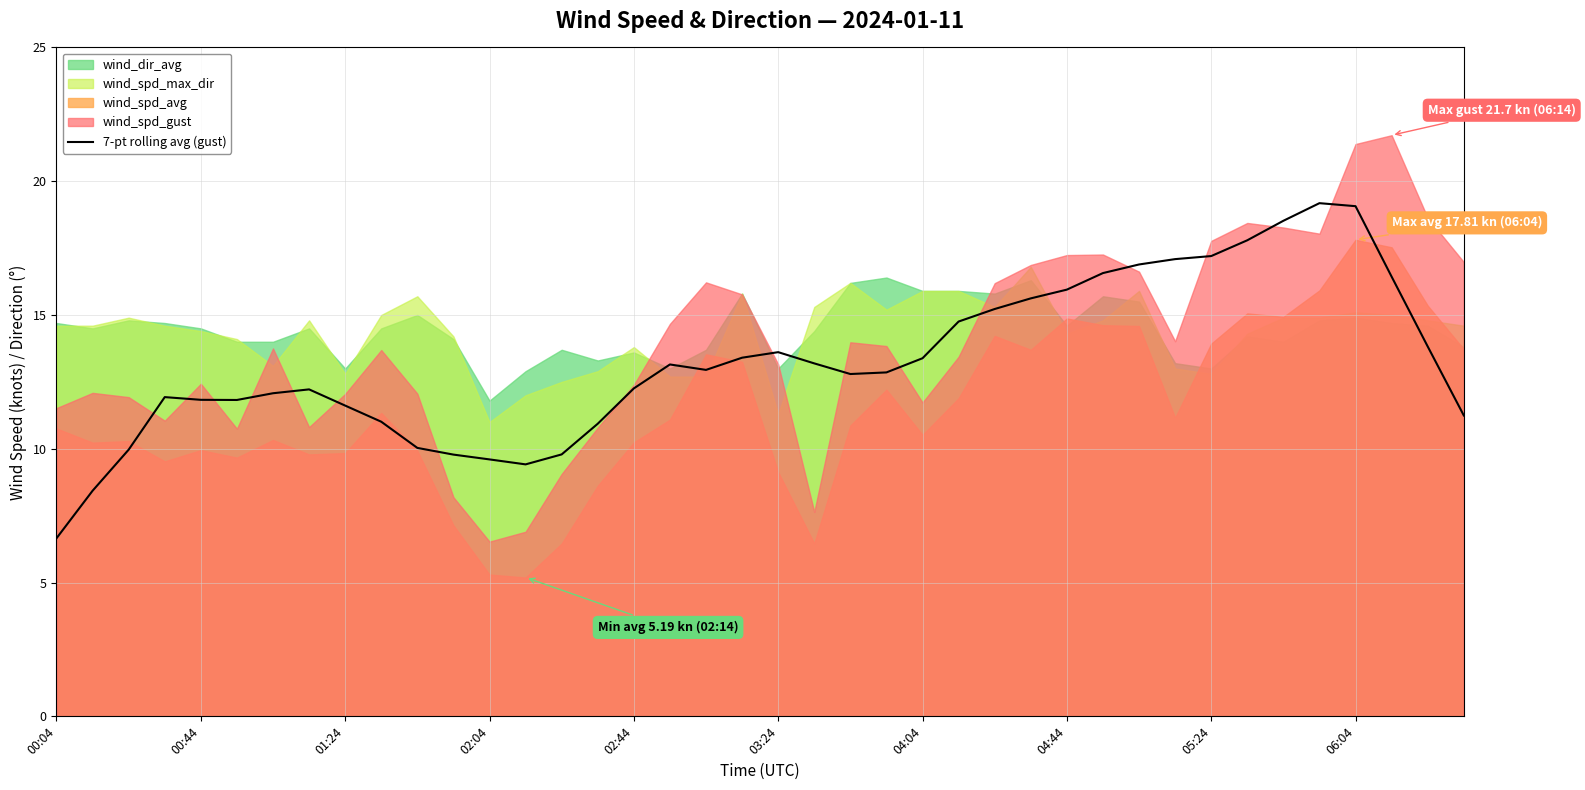

The value of 7-pt rolling avg (gust) at 03:24 is 23.1. True or false?

False